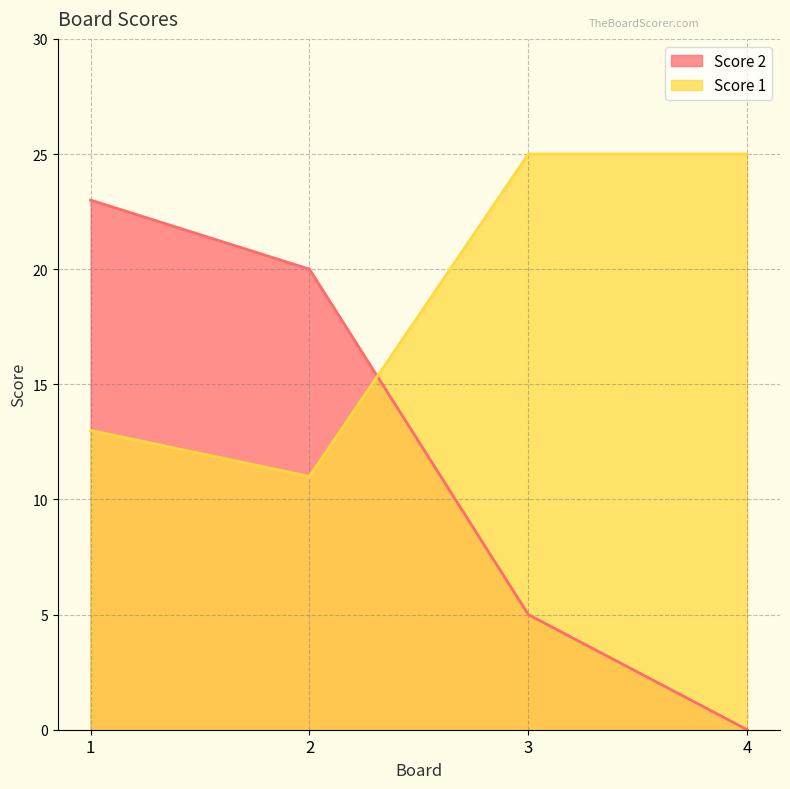

What is the difference between the Score 2 values at 4 and 1?

23